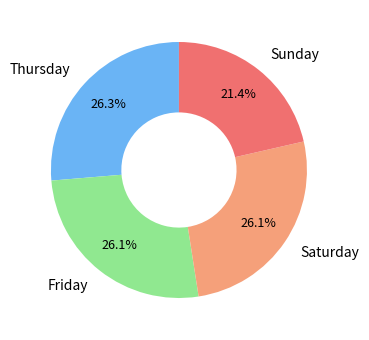

To the nearest percent, what is the average slice percentage?

25%